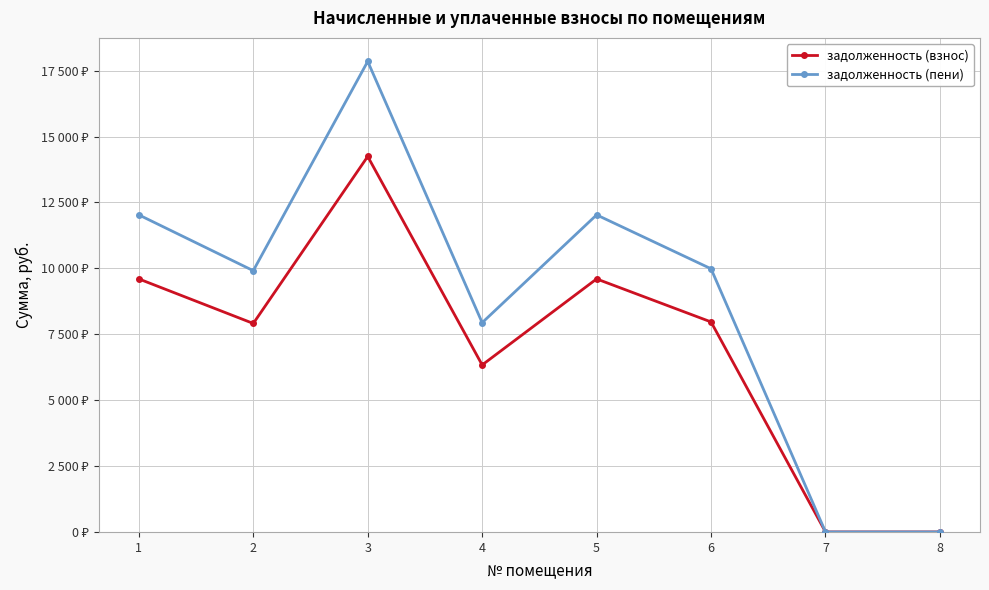

What are all the series names shown in the legend?

задолженность (взнос), задолженность (пени)